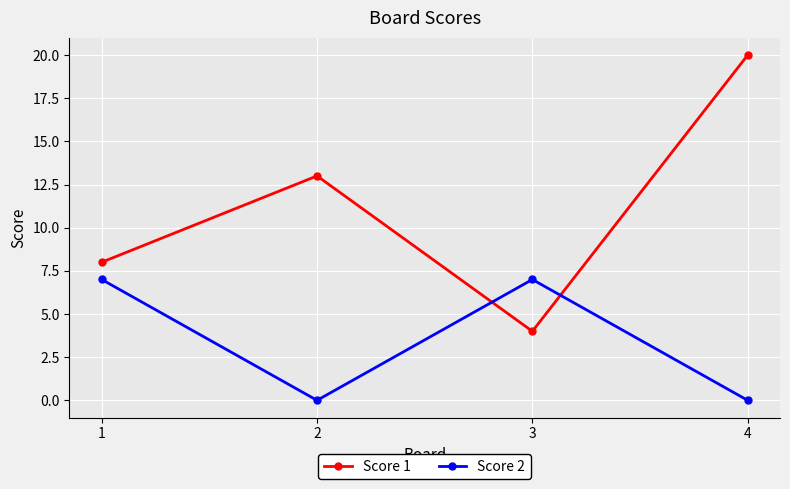

At 4, list the series in order from largest to smallest.

Score 1, Score 2